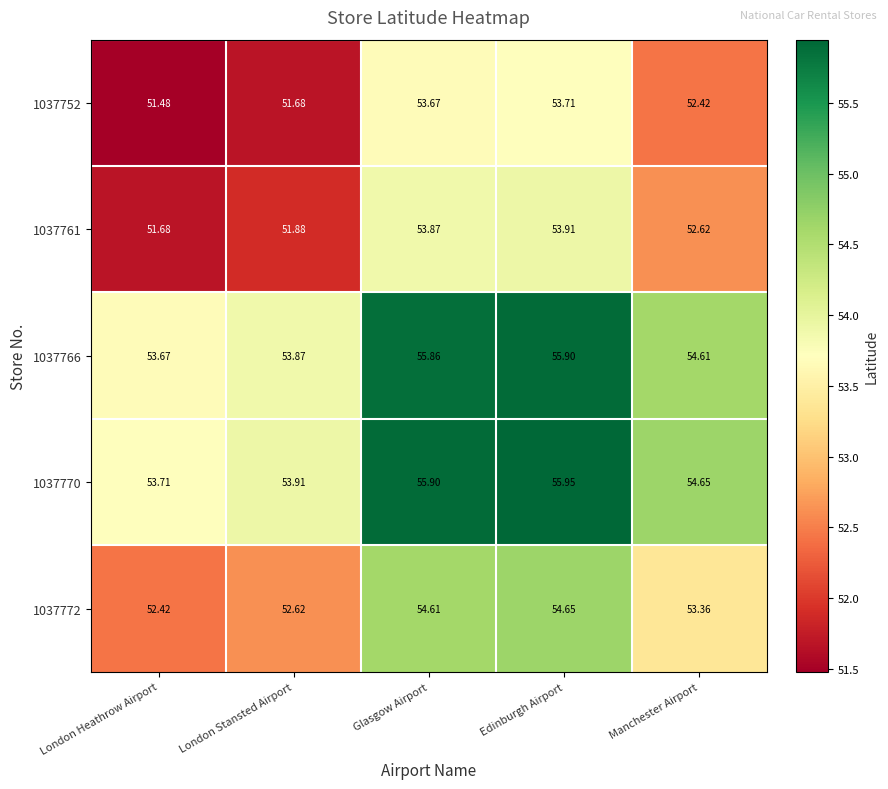

Rank the series by their maximum value, from lowest to highest.

1037752, 1037761, 1037772, 1037766, 1037770